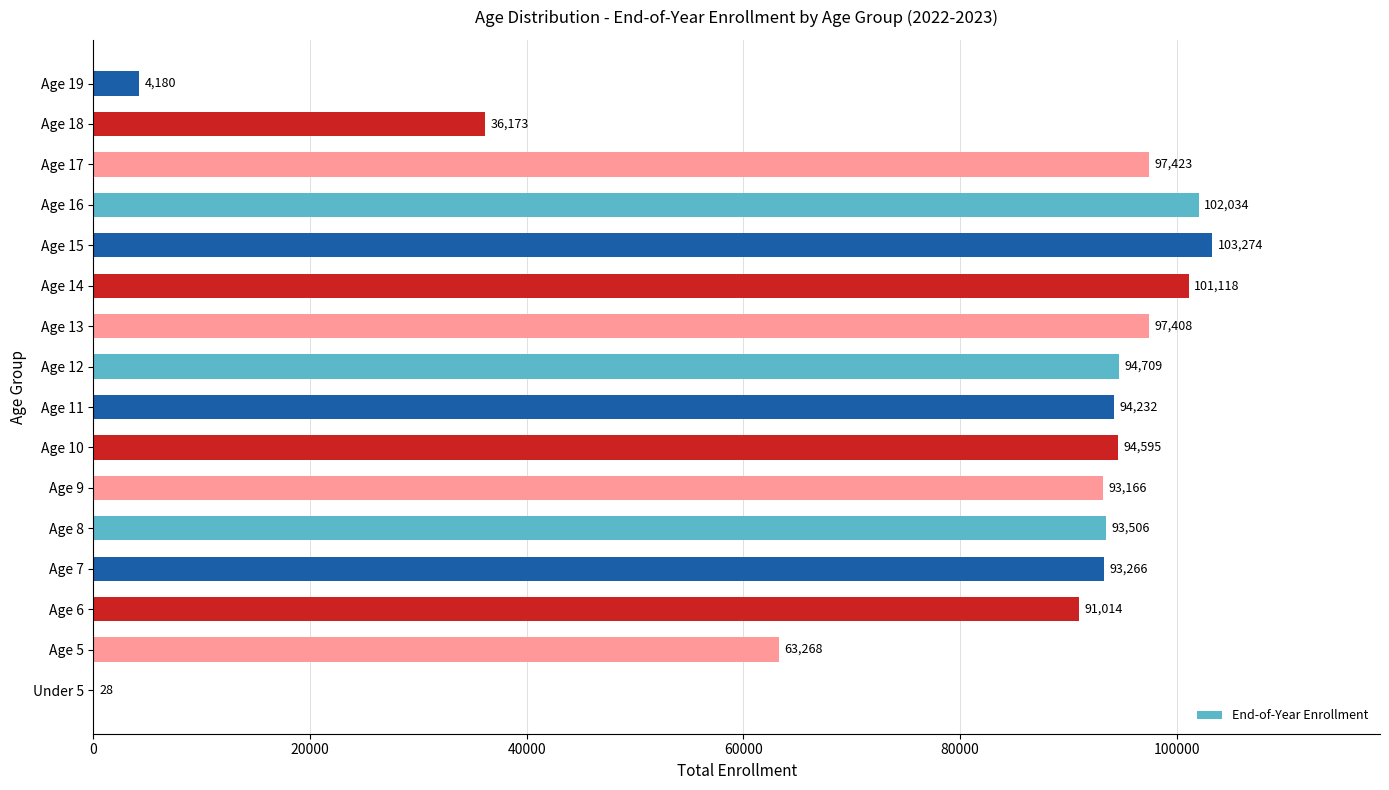

At which label is the value closest to 51651?

Age 5